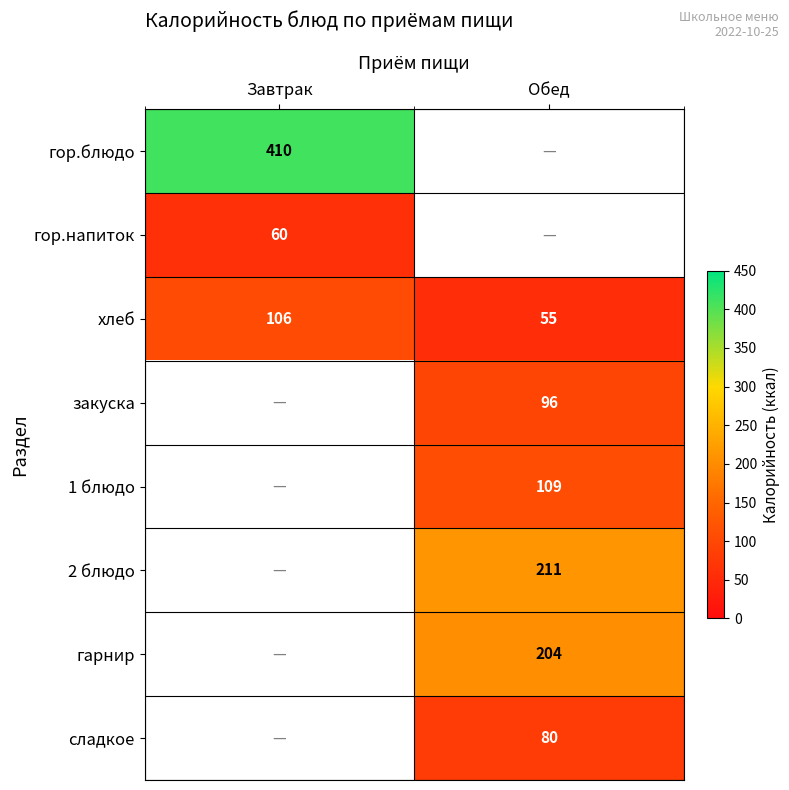

The value of сладкое at Обед is 111. True or false?

False